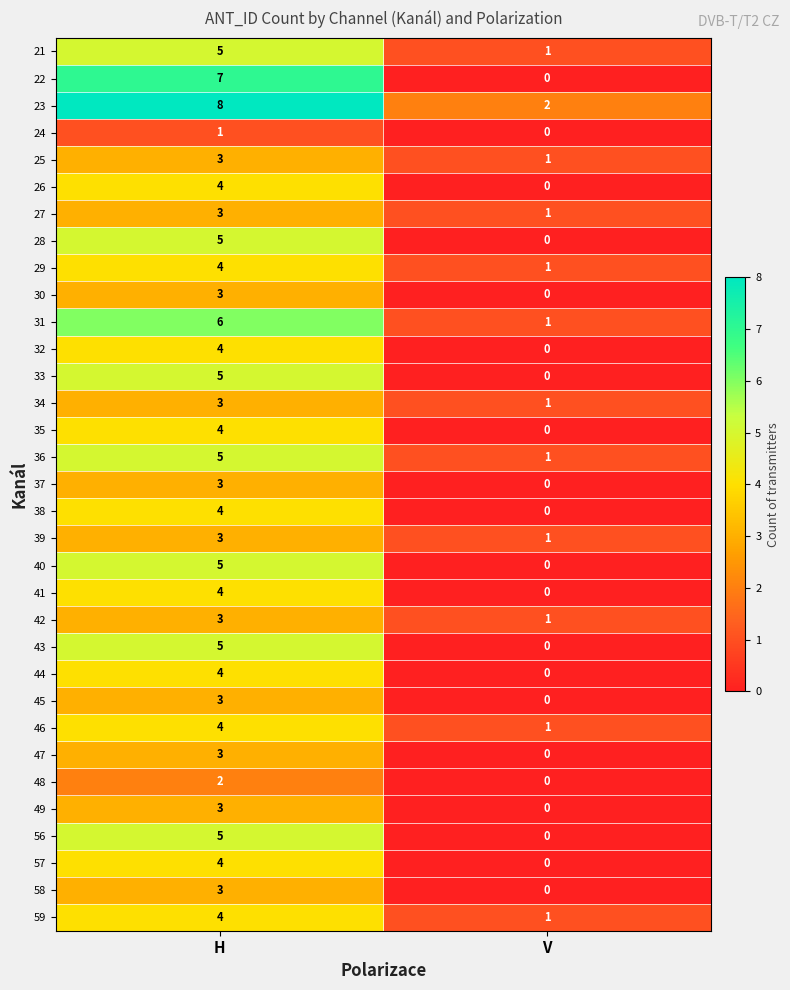

At which category does the chart reach its minimum across all series?

V